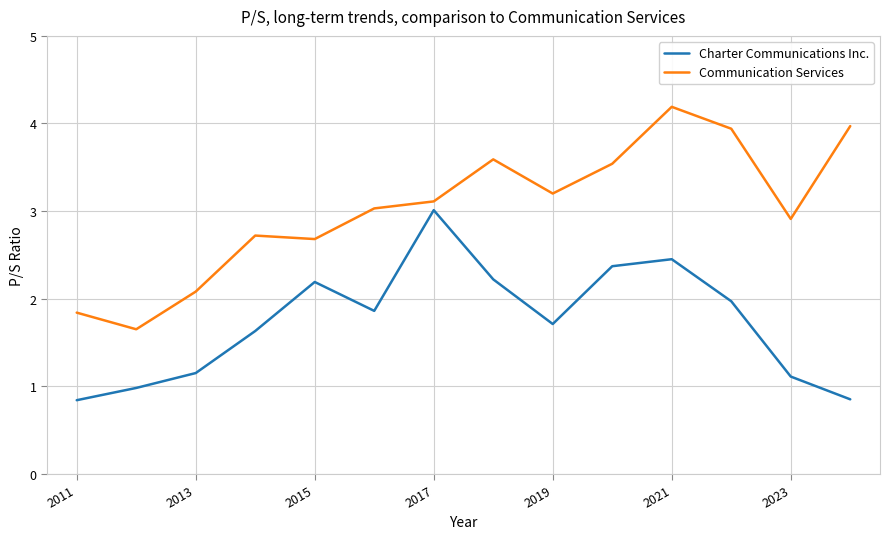

List the series in order of their peak value, highest first.

Communication Services, Charter Communications Inc.